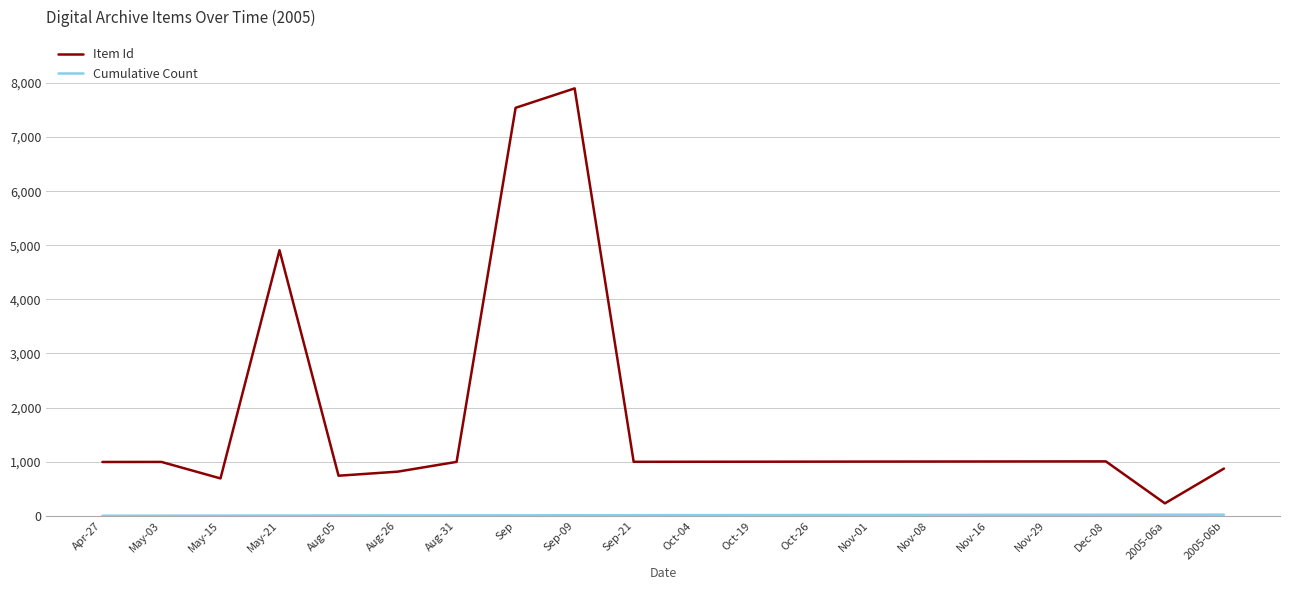

At which category is the sum across all series the highest?

Sep-09